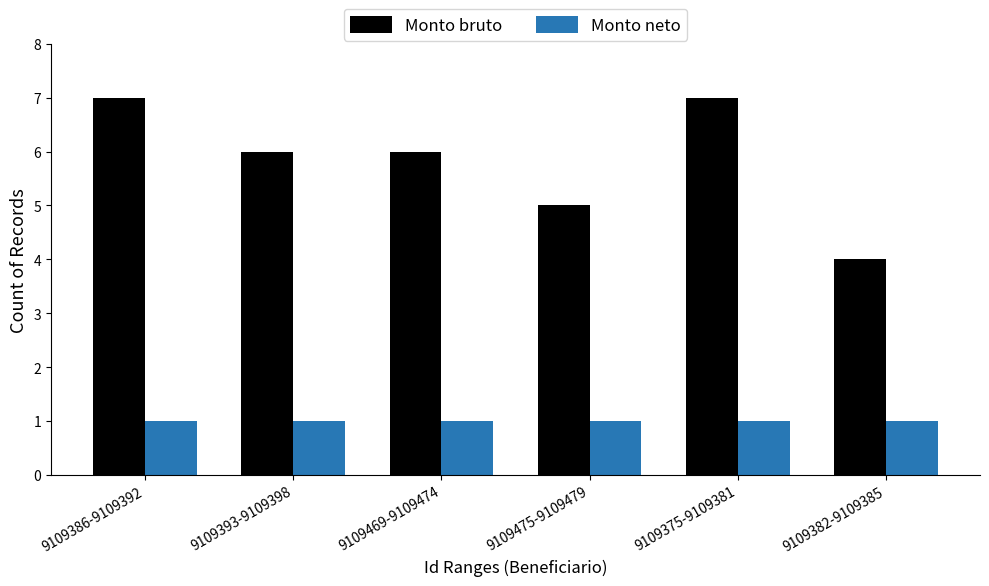

Reading left to right, list all the values displayed in this chart.

Monto bruto: 9109386-9109392=7	9109393-9109398=6	9109469-9109474=6	9109475-9109479=5	9109375-9109381=7	9109382-9109385=4
Monto neto: 9109386-9109392=1	9109393-9109398=1	9109469-9109474=1	9109475-9109479=1	9109375-9109381=1	9109382-9109385=1